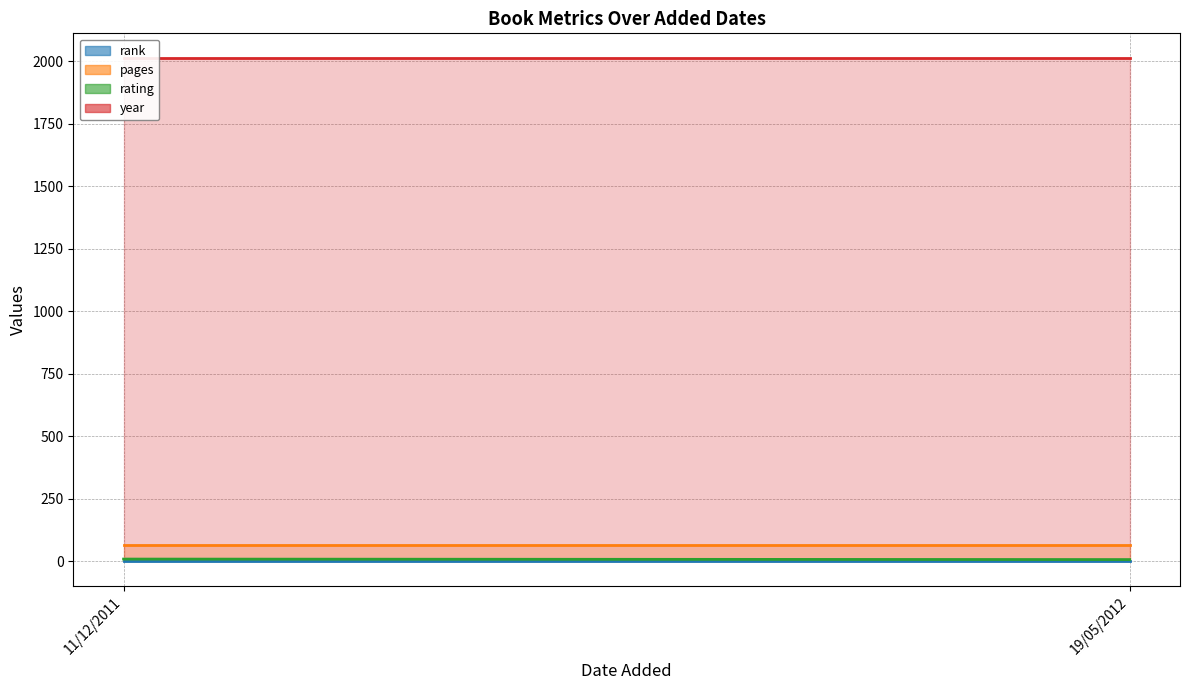

What is the smallest value displayed?

1